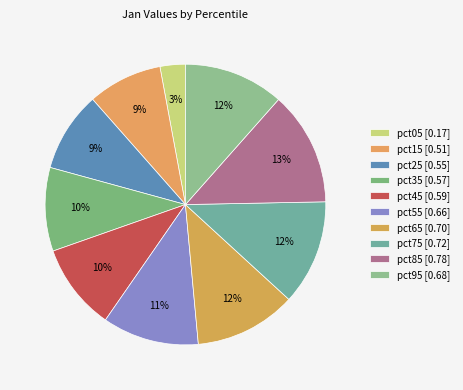

What is the smallest slice in the pie chart?

pct05